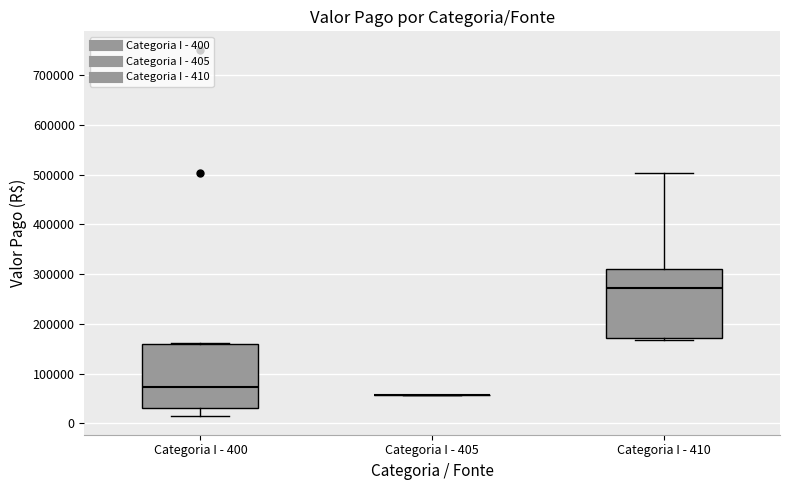

Reading left to right, transcribe this box plot: for each box, give where its median line is, the range the box spans, and where its two whiskers end, as read against the y-axis. The values are not printed on the chart, so give them approximately, as read against the axis.

Categoria I - 400: median 70000, box 30000 to 160000, whiskers 10000 to 160000
Categoria I - 405: box collapsed to a line at 60000, whiskers 60000 to 60000
Categoria I - 410: median 270000, box 170000 to 310000, whiskers 170000 (just below the box's lower edge) to 500000